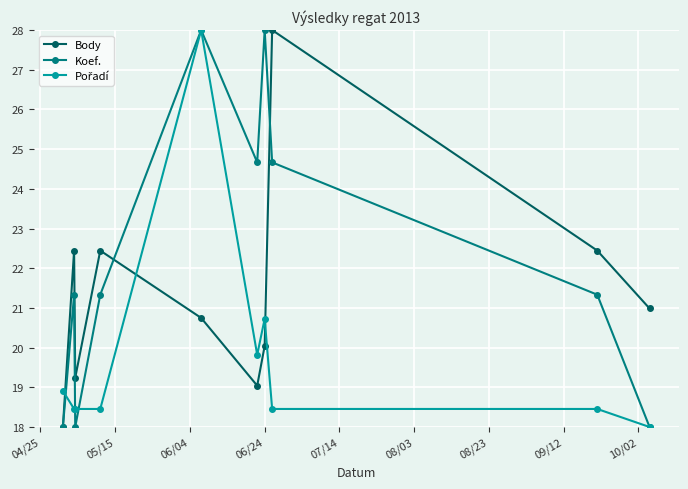

What is the minimum value for Body?

18.0